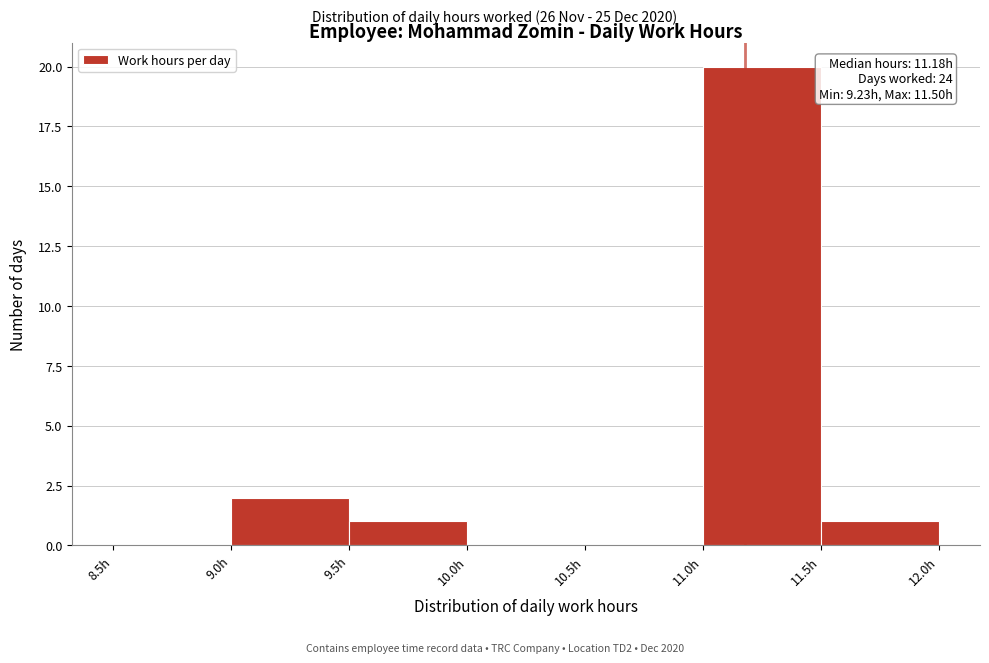

Which range on the x-axis has the tallest bar?

11.0 to 11.5